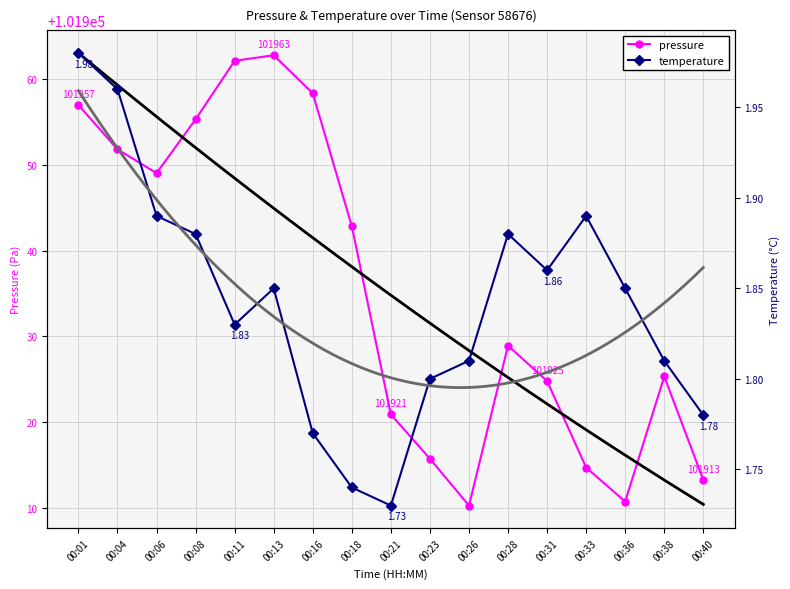

Is it true that pressure equals 168636.5 at 00:06?

False